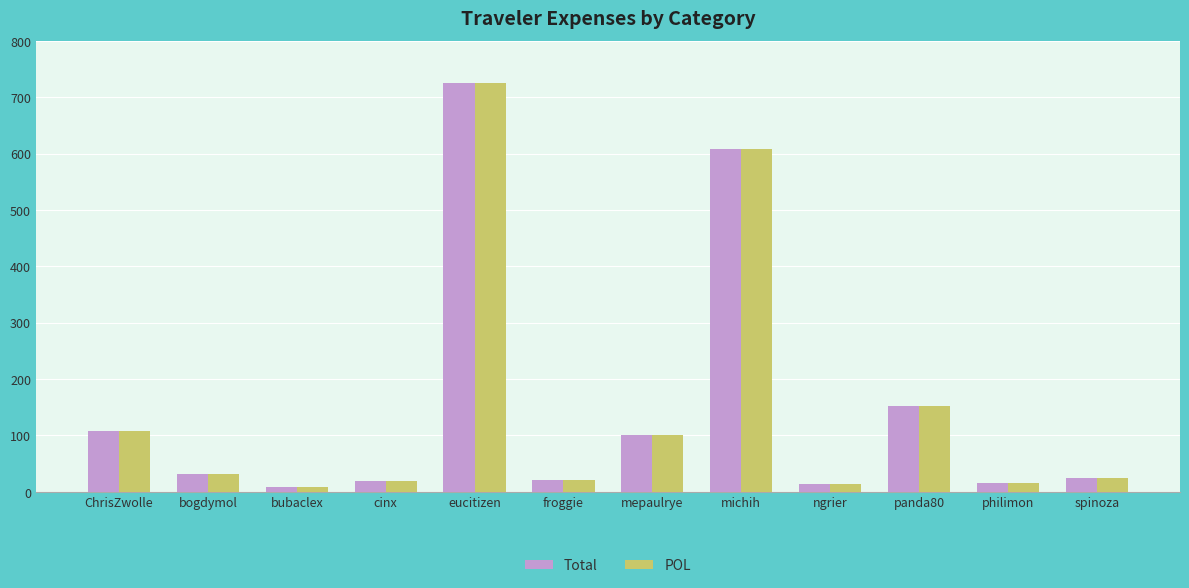

What is the greatest value displayed?

726.2